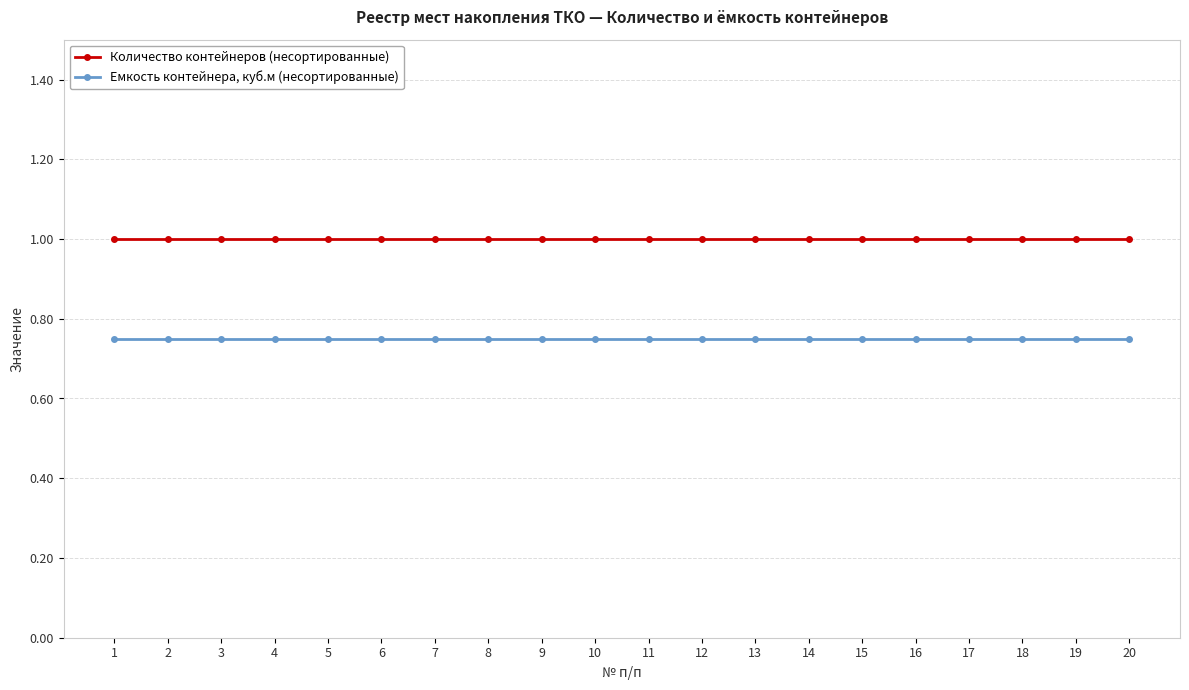

At how many categories does at least one series exceed 0?

20